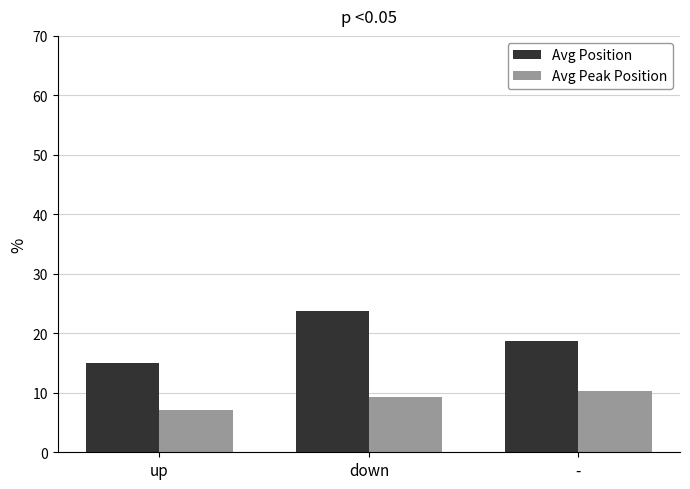

What is the value of the Avg Position bar at the 1st from the left?

15.1